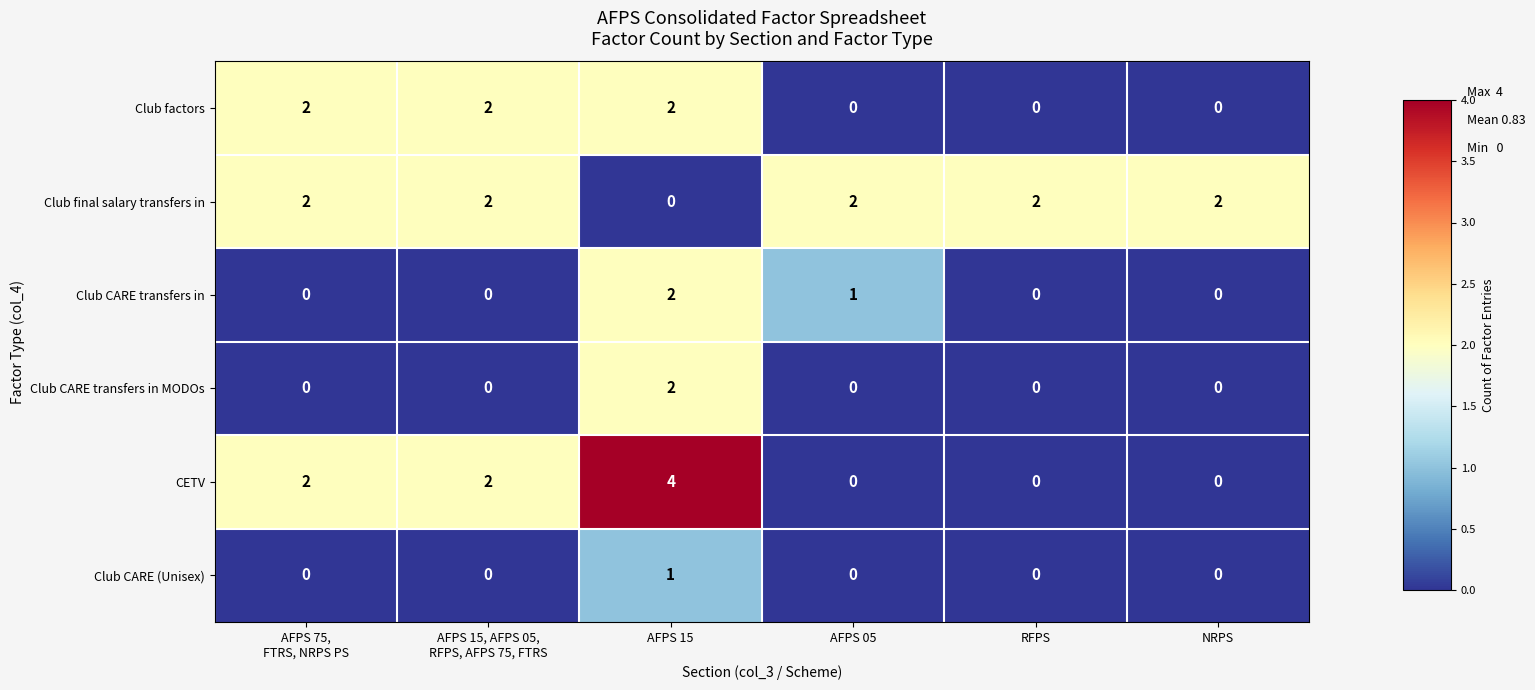

How many Club CARE (Unisex) values are between 0 and 1?

6